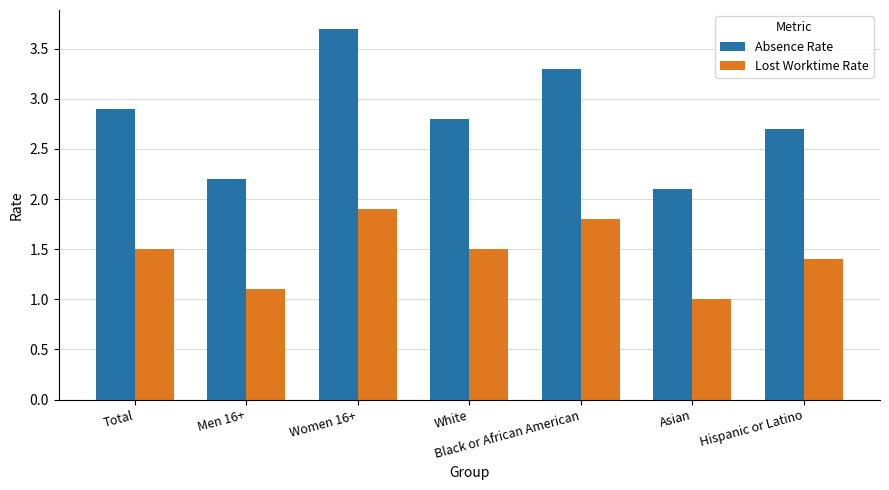

At which category is the sum across all series the highest?

Women 16+